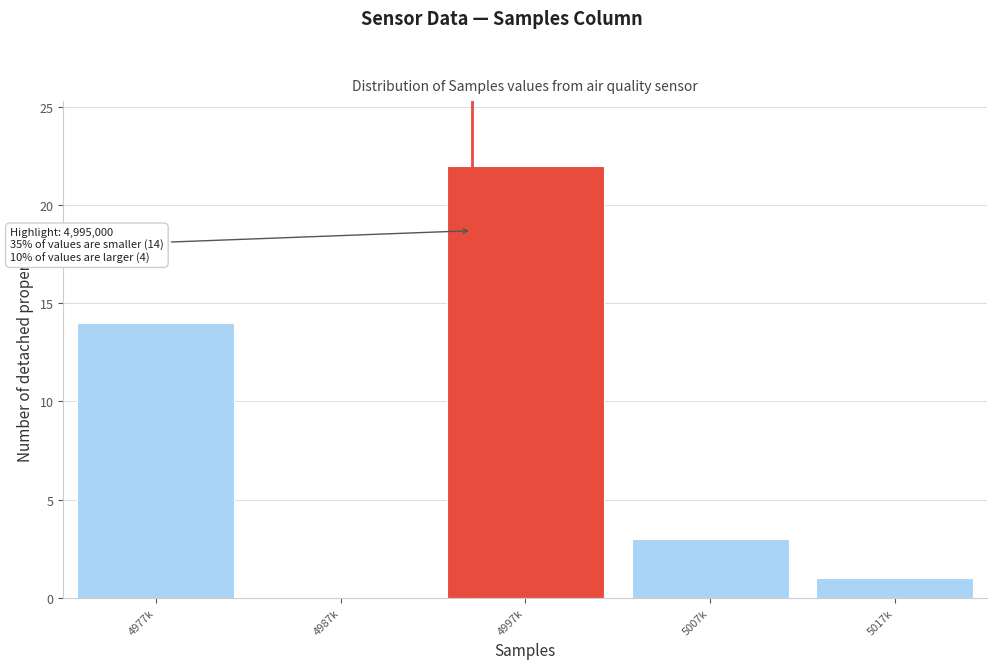

Reading left to right, extract all data points from this chart.

4977k=14	4987k=0	4997k=22	5007k=3	5017k=1